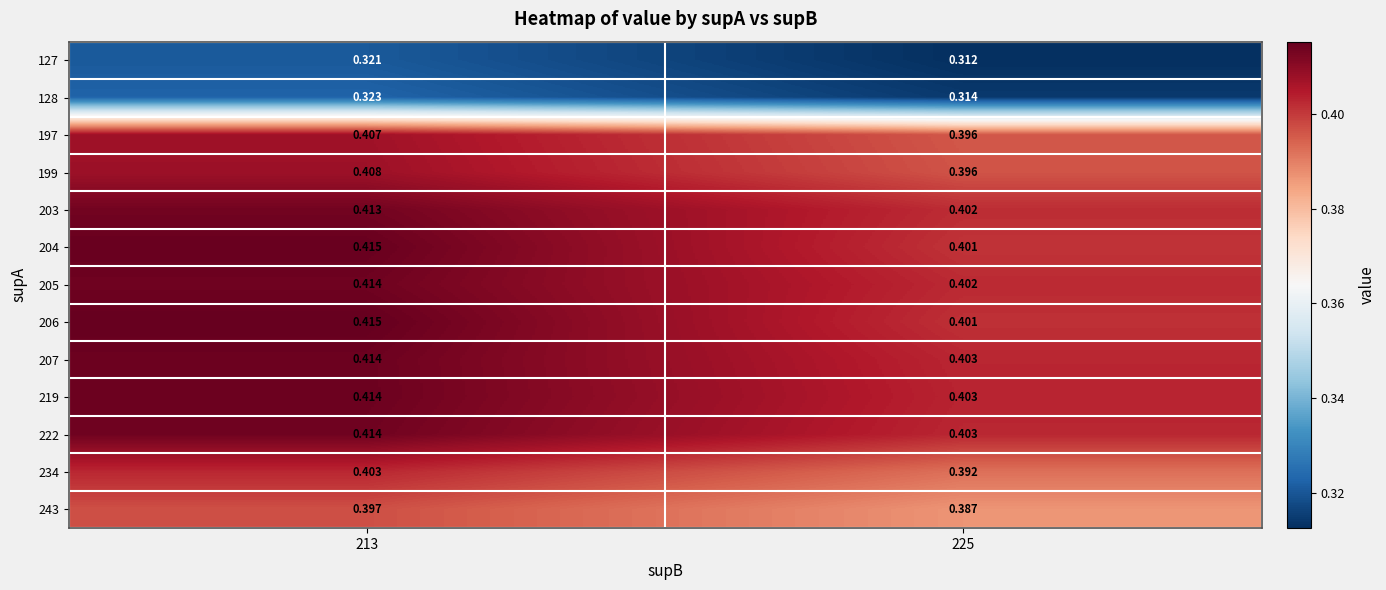

Is the value of 204 at 225 greater than the value of 199 at 225?

Yes